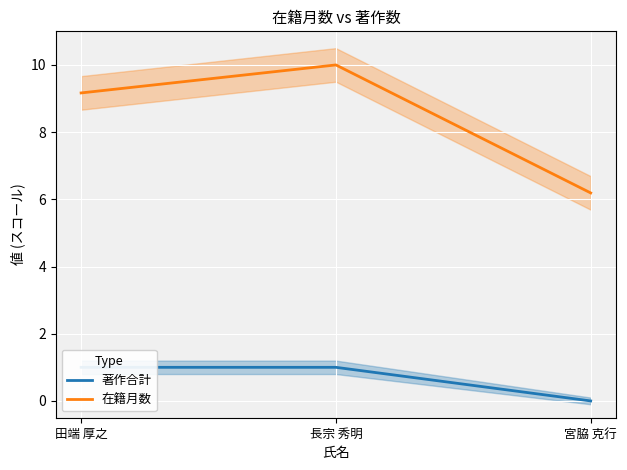

List the series in order of their overall mean, lowest first.

著作合計 (line), 在籍月数 (line)